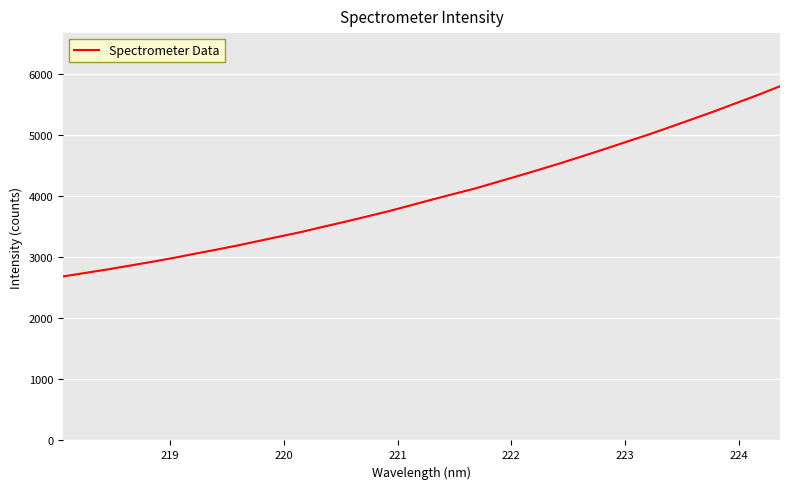

What is the greatest value displayed?

5807.2